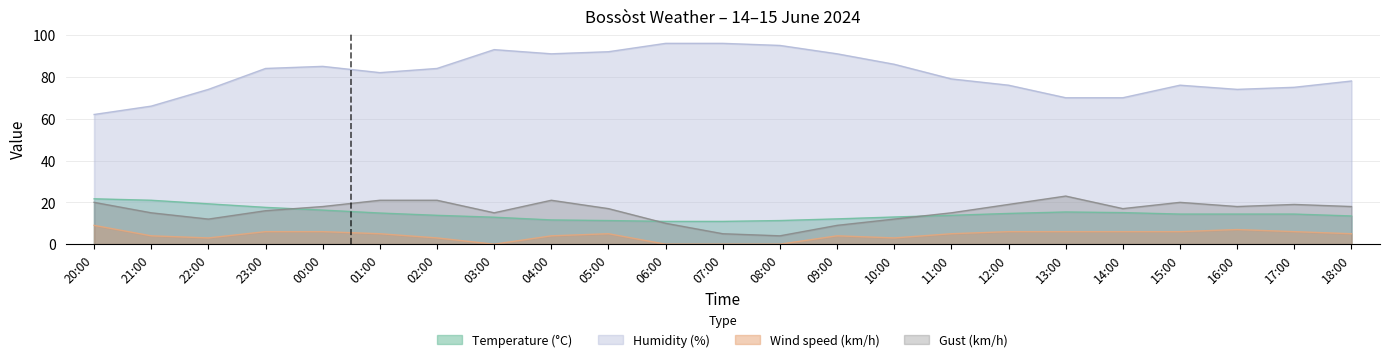

Between 08:00 and 15:00, which series saw the biggest shift?

Humidity (%)